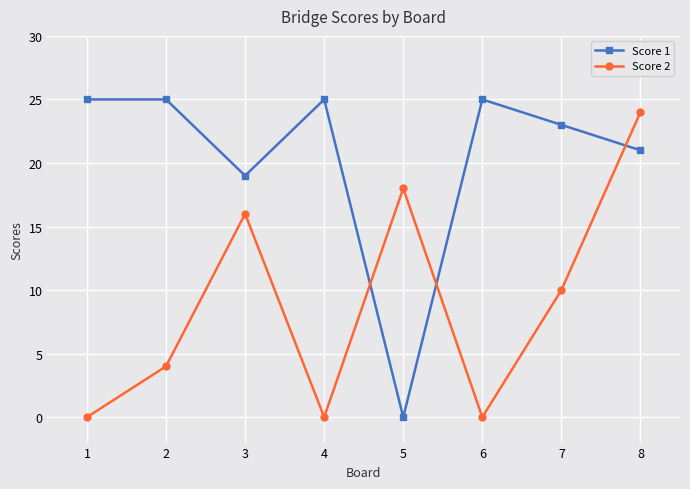

At which label does Score 1 reach its minimum?

5